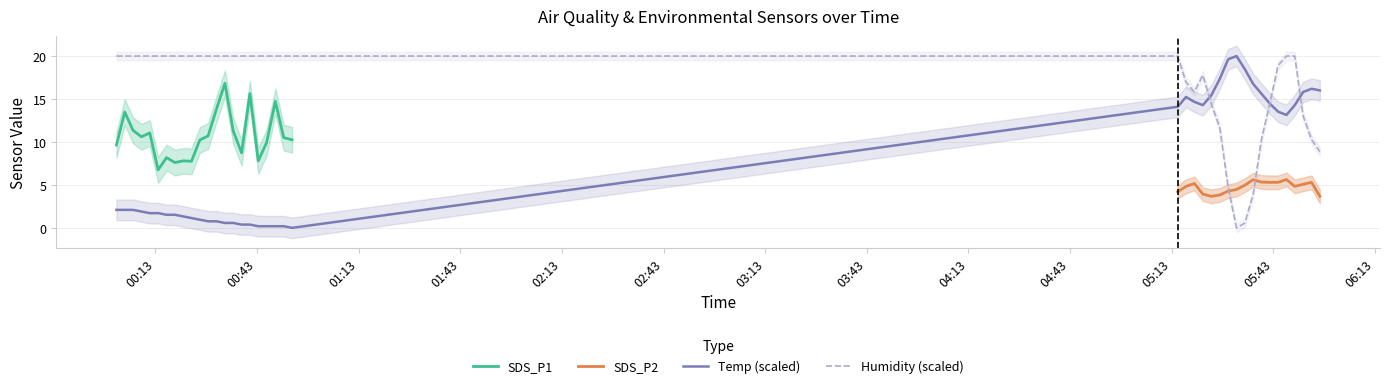

In Humidity, how many points are higher than both neighbors (excluding endpoints)?

1